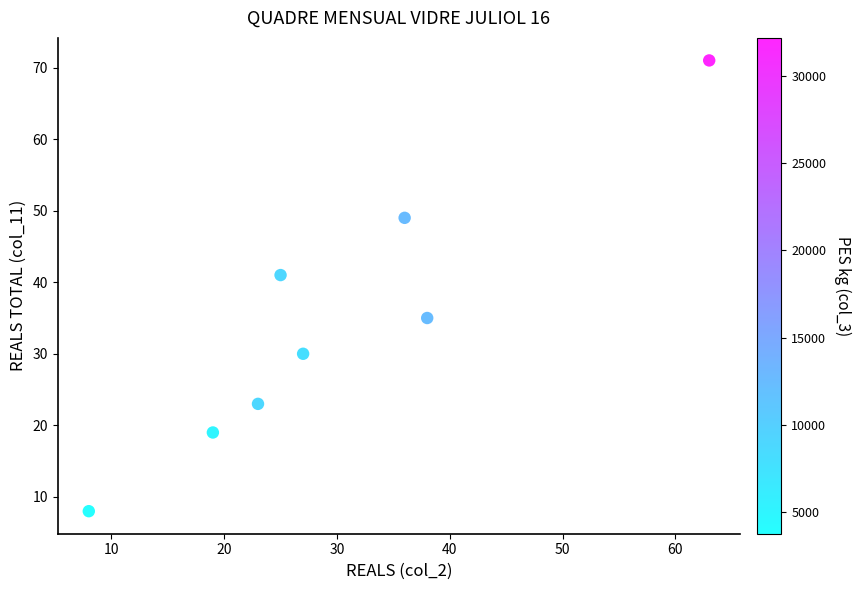

What is the range of Y values (max minus min)?

63